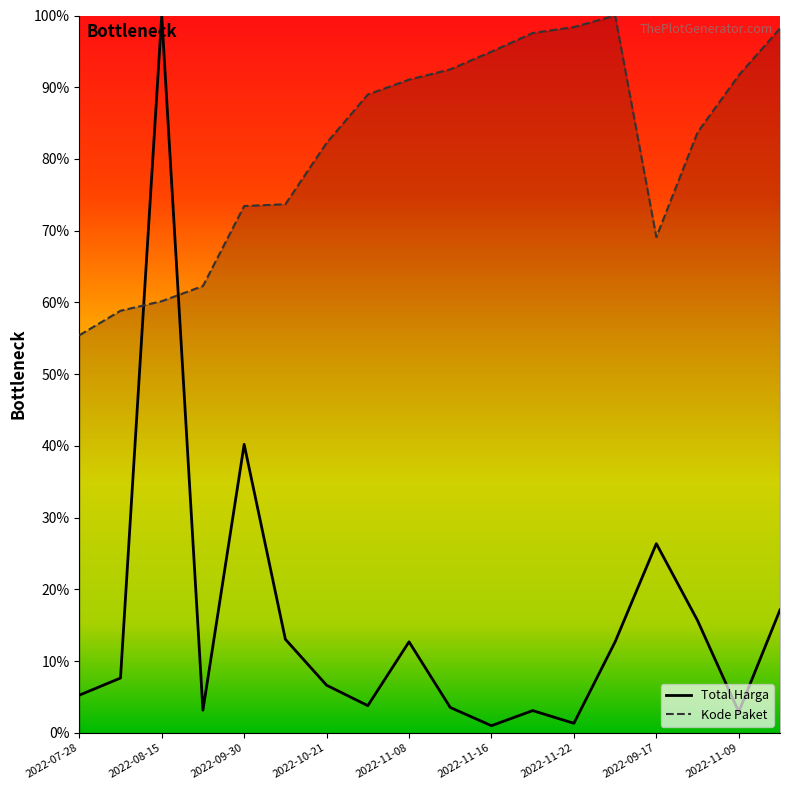

At which category does Kode Paket reach its first local valley?

2022-09-17